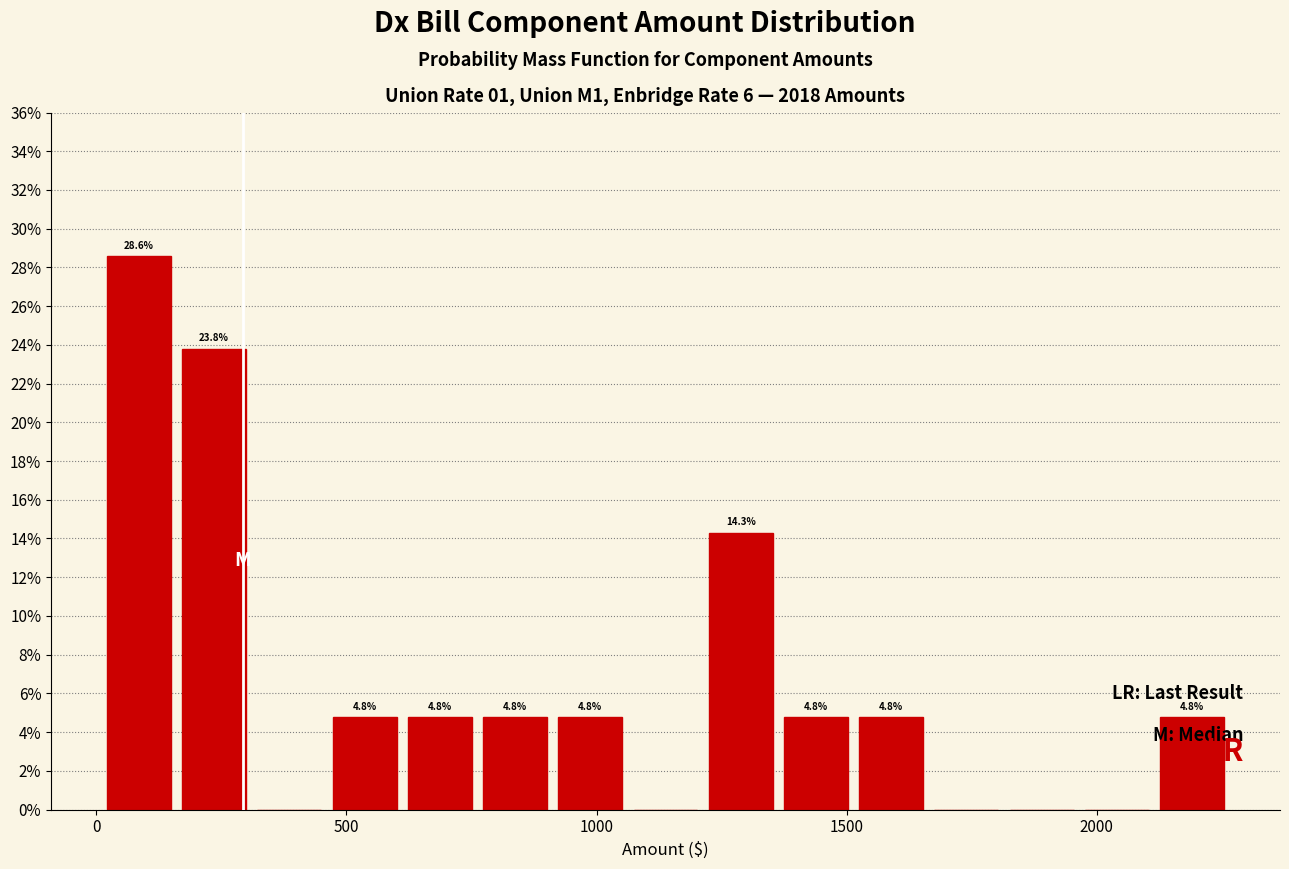

Around what value on the x-axis is the tallest bar? Give the approximate position of its centre, as read against the axis.

100